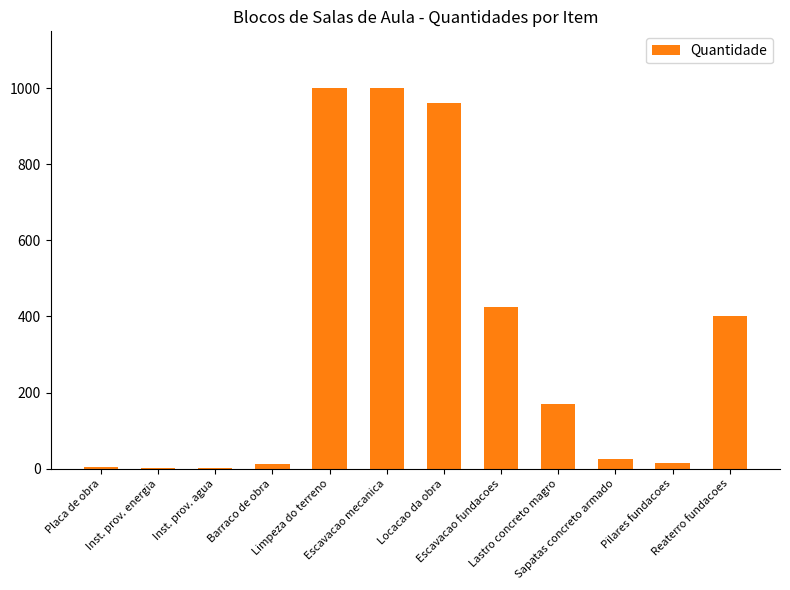

What is the greatest value displayed?

1000.0